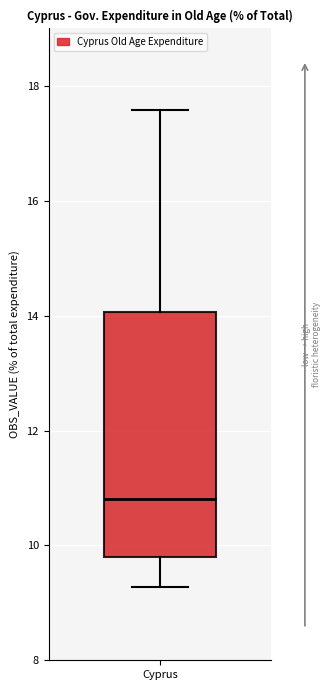

Transcribe this box plot: give where the median line is, the range the box spans, and where the two whiskers end, as read against the y-axis. The values are not printed on the chart, so give them approximately, as read against the axis.

median 10.8, box 9.8 to 14.0, whiskers 9.2 to 17.6